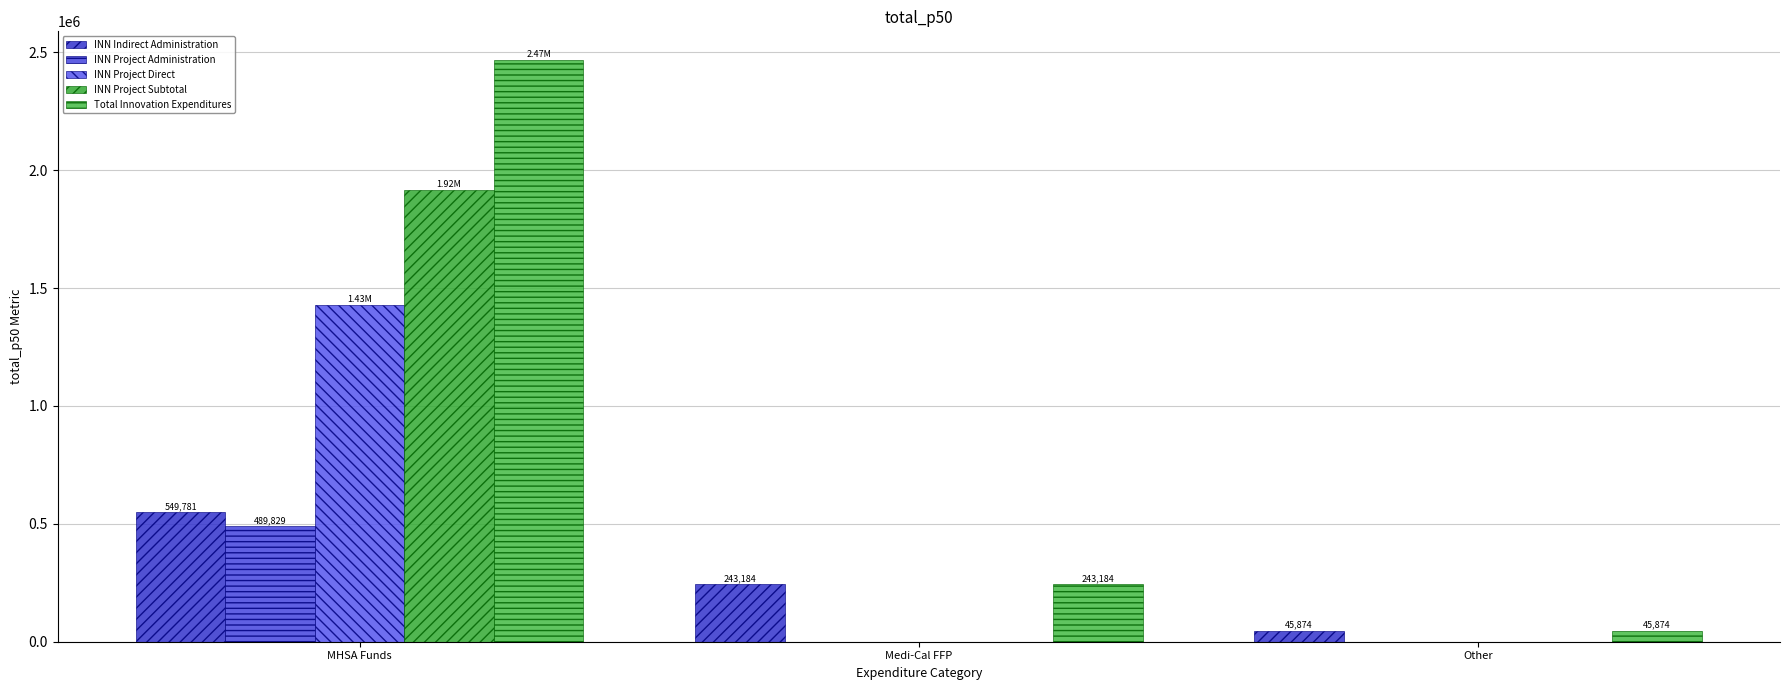

True or false: INN Project Subtotal has a value of 0.0 at Medi-Cal FFP.

True